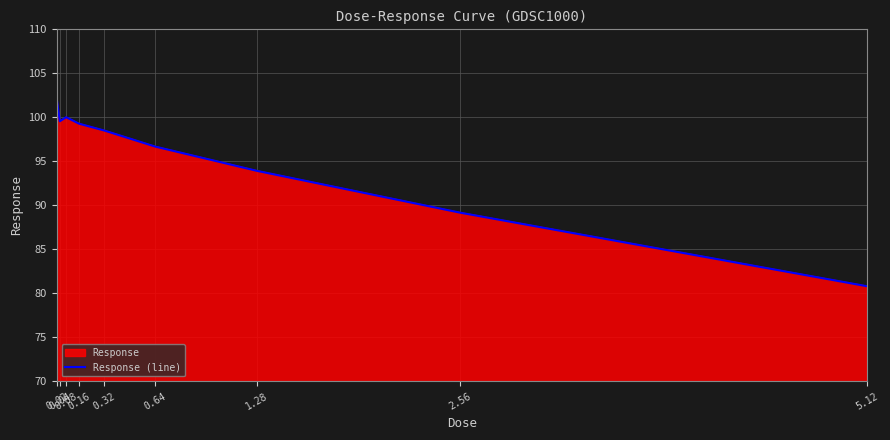

What is the minimum value shown in the chart?

80.8